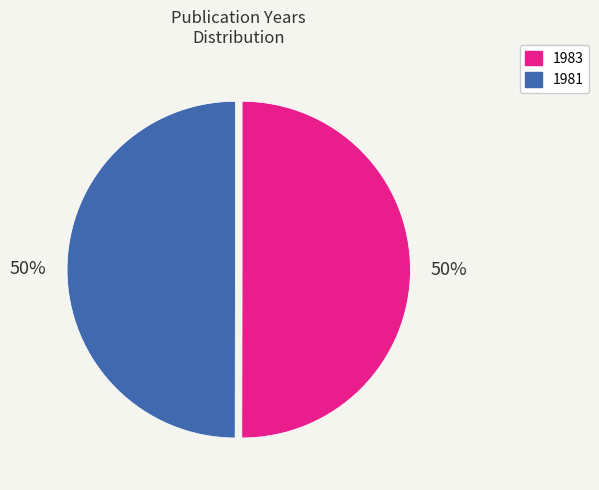

The 1981 slice represents 50% of the pie. True or false?

True